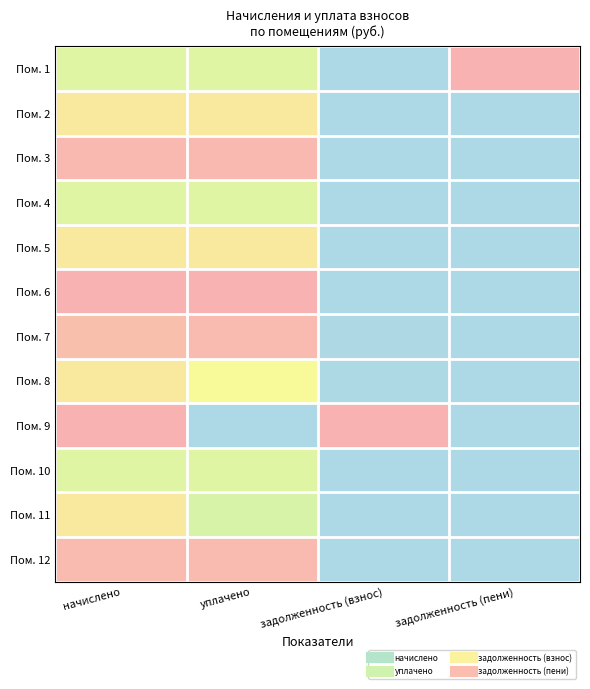

Between задолженность (взнос) and начислено, which is larger?

начислено